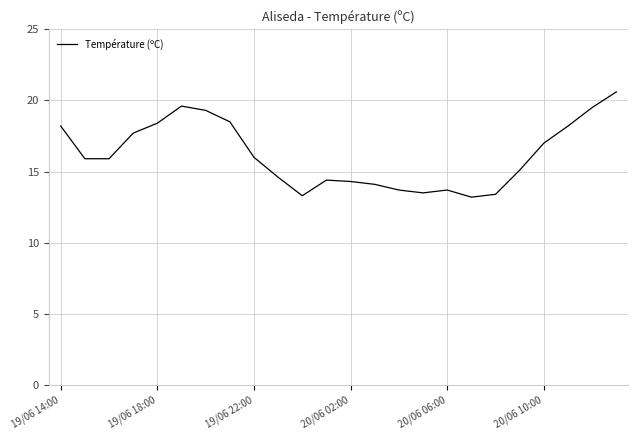

What is the difference between the maximum and minimum values?

7.4